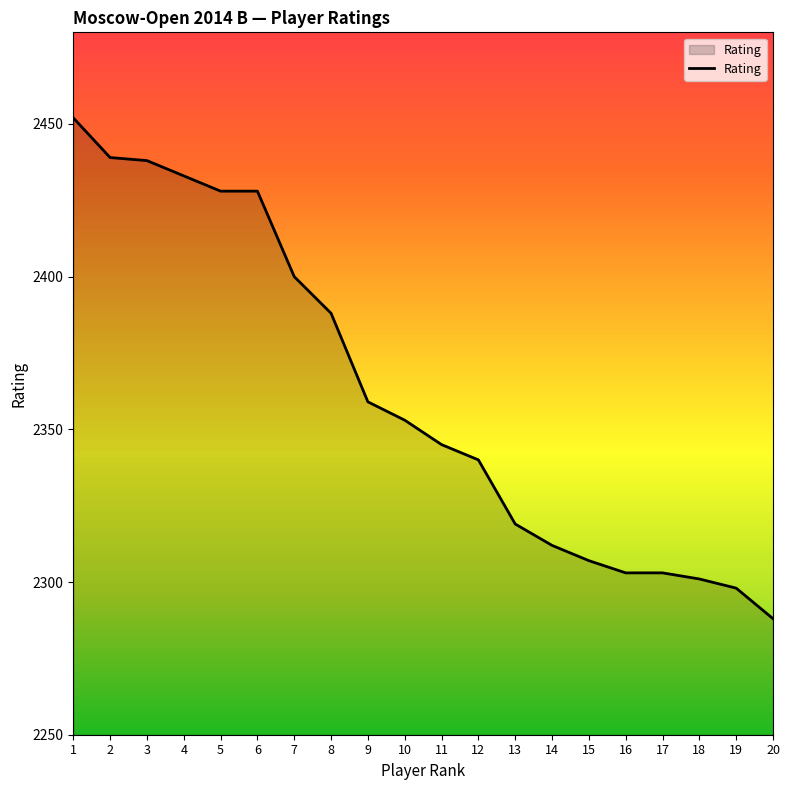

Reading left to right, what are all the values shown in this chart?

2452	2439	2438	2433	2428	2428	2400	2388	2359	2353	2345	2340	2319	2312	2307	2303	2303	2301	2298	2288